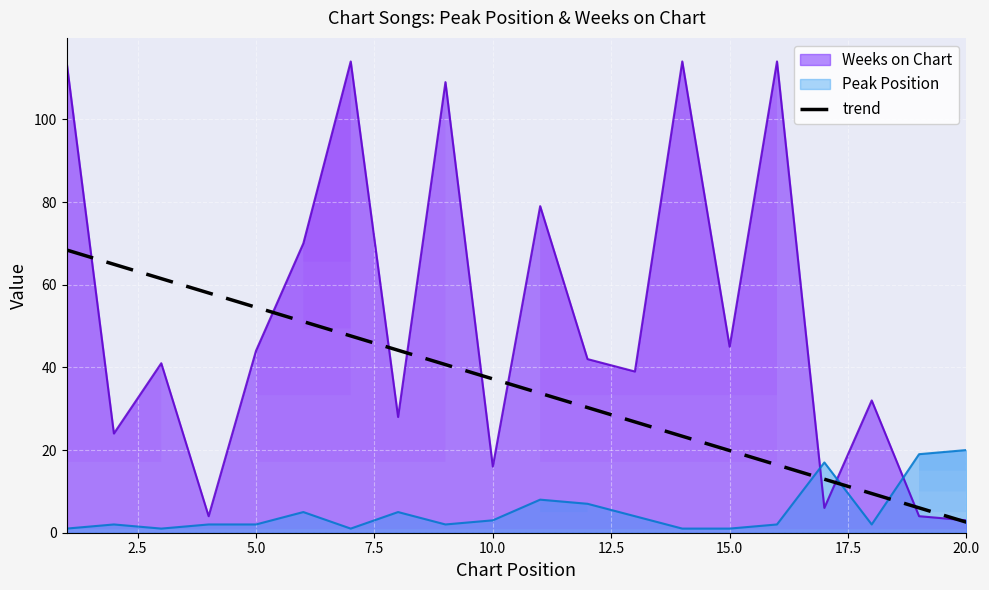

The value of Weeks on Chart at 10.0 is 26. True or false?

False